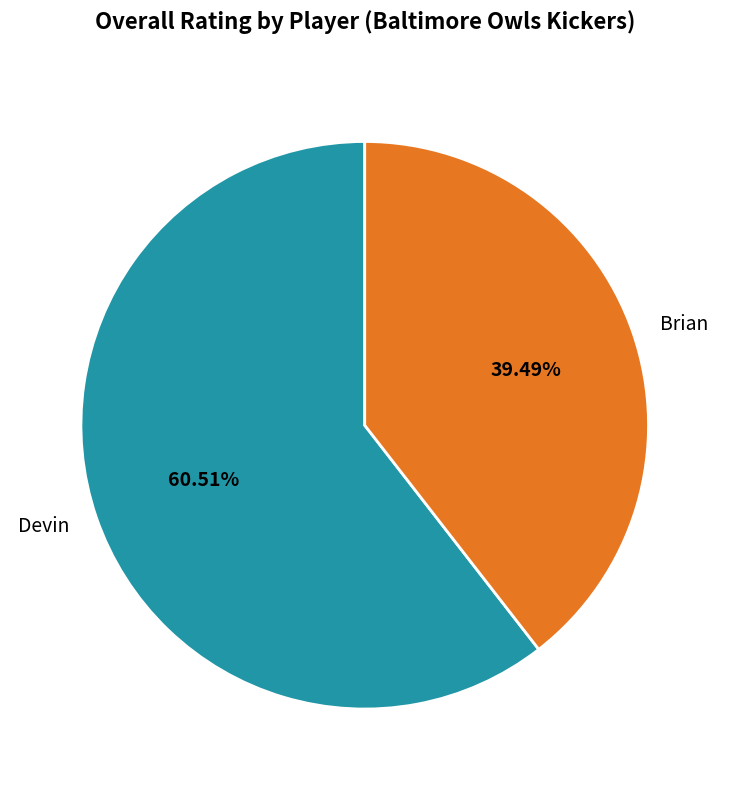

Is it true that Brian is 39% of the pie?

True